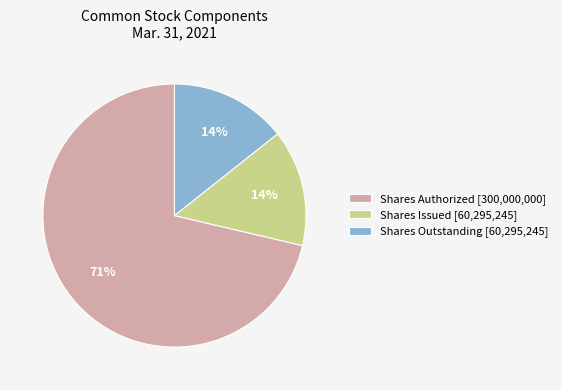

Is it true that Shares Outstanding [60,295,245] is 14% of the pie?

True